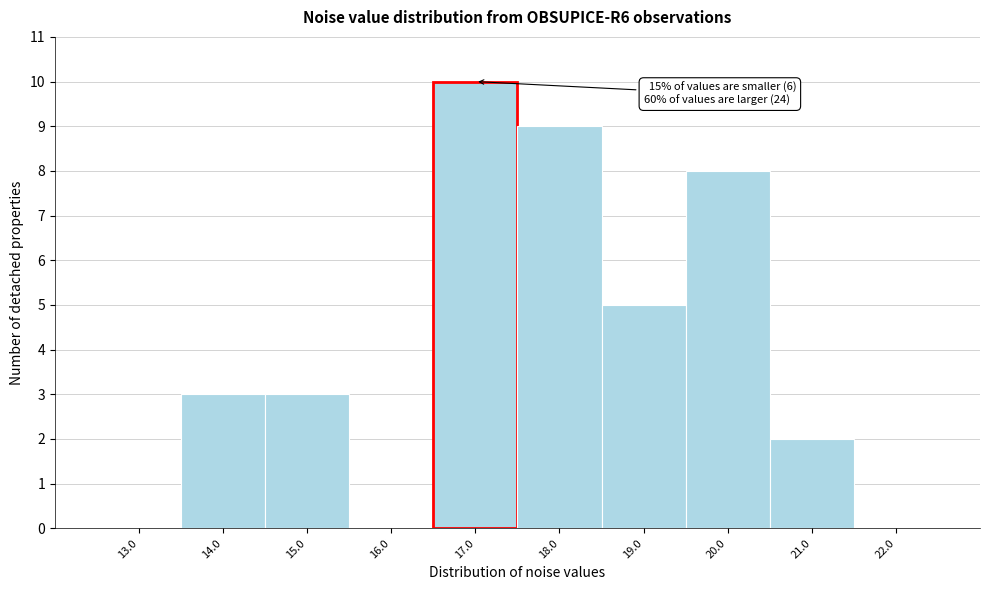

Reading left to right, transcribe all the data shown in this chart.

13.0=0	14.0=3	15.0=3	16.0=0	17.0=10	18.0=9	19.0=5	20.0=8	21.0=2	22.0=0